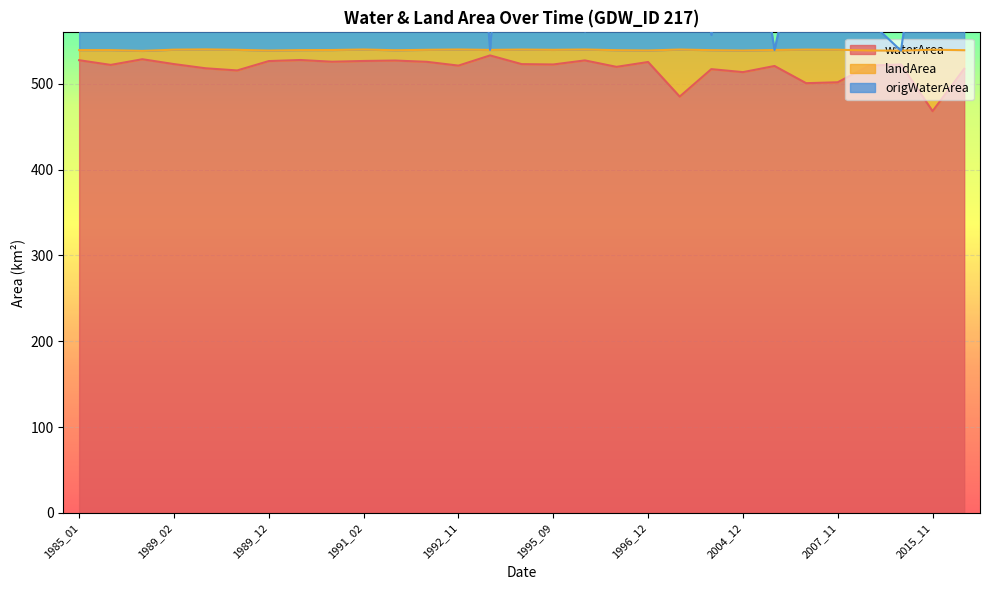

Which category has the lowest value across all series?

2015_11